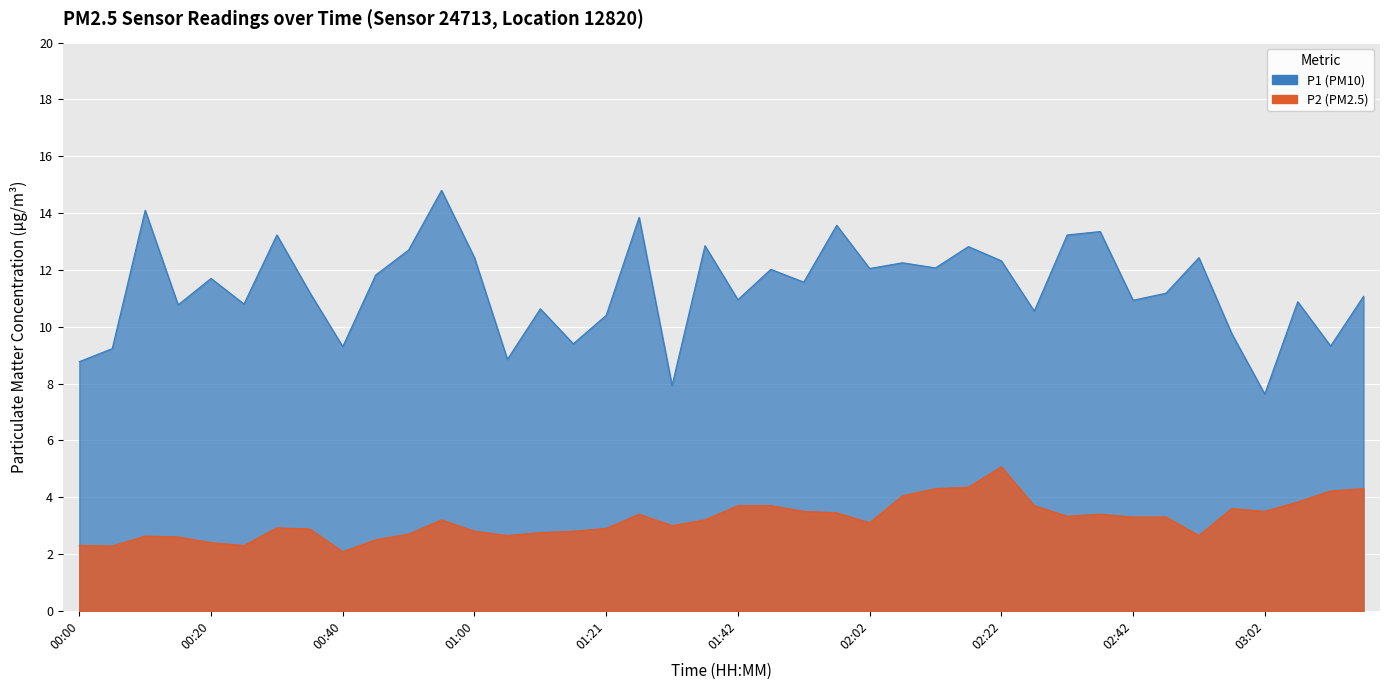

True or false: P1 and P2 intersect in this chart.

False